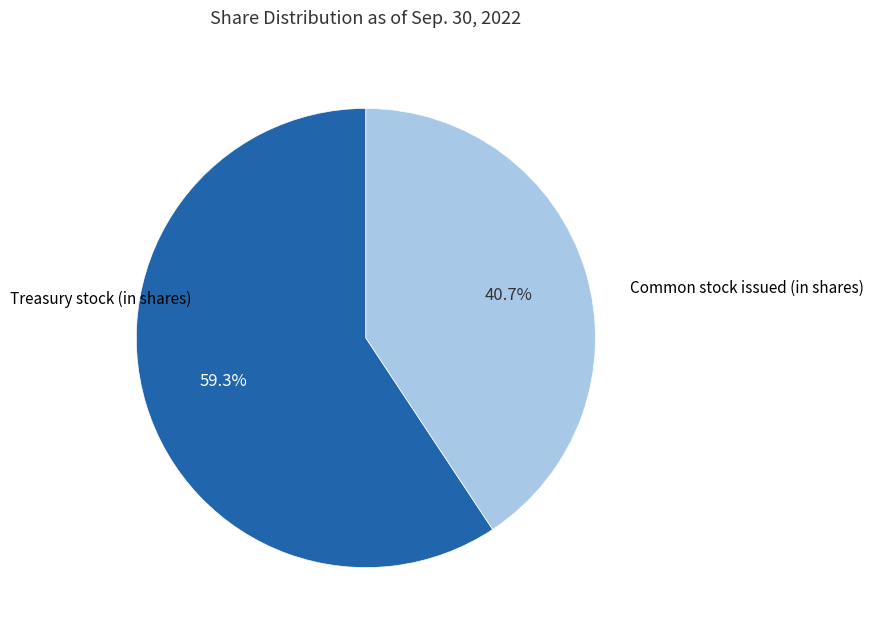

Is there a majority slice in this chart?

Yes